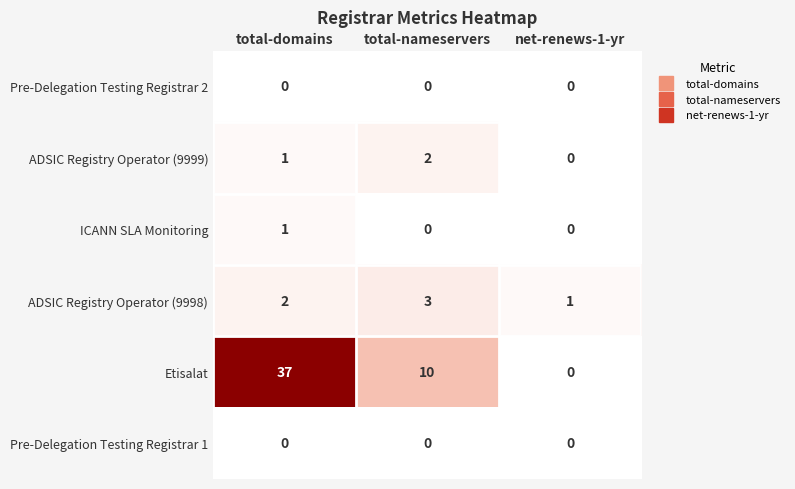

How many categories are shown in the chart?

3